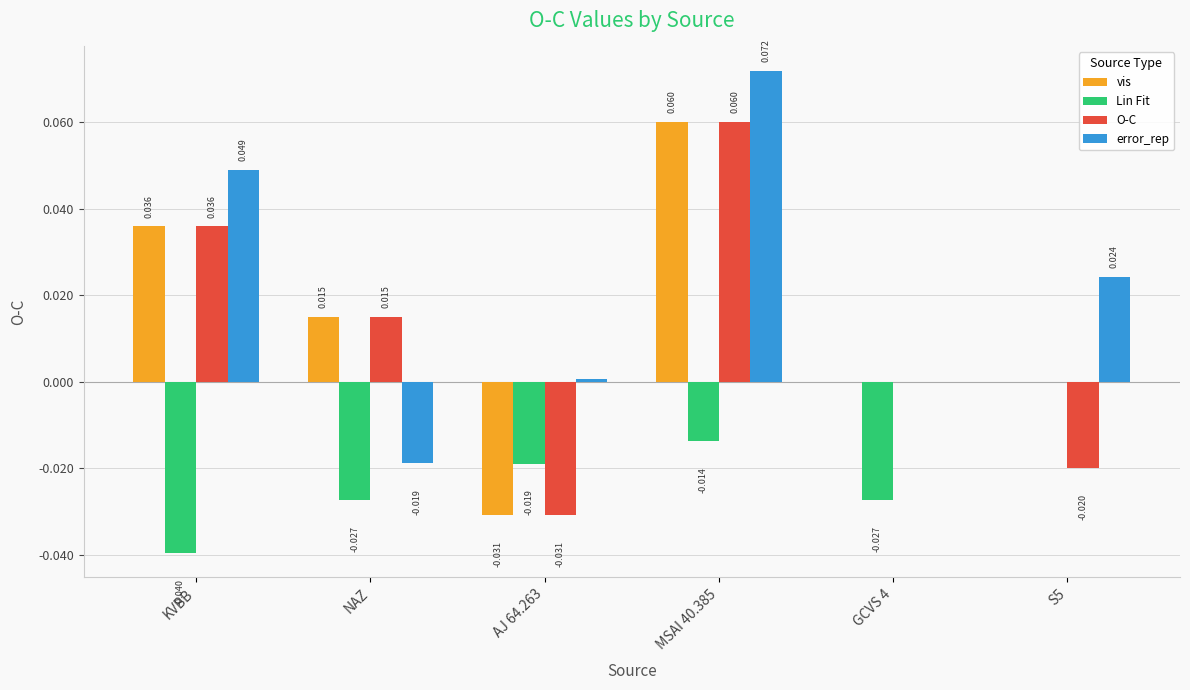

Between AJ 64.263 and S5, which series saw the biggest shift?

vis